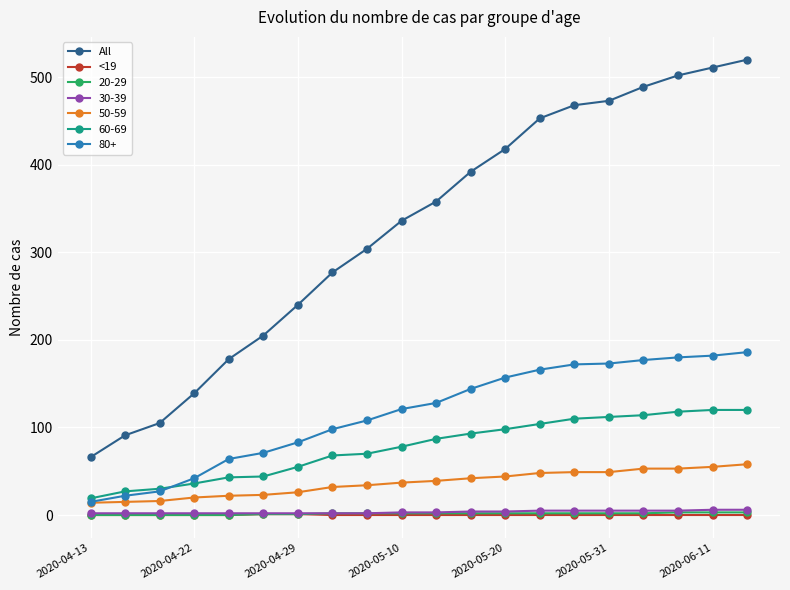

At how many categories does at least one series exceed 325?

11